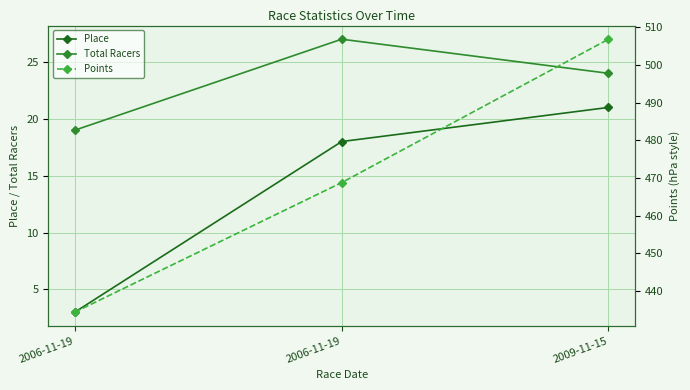

Is the value of Points at 2009-11-15 greater than the value of Place at 2006-11-19?

Yes